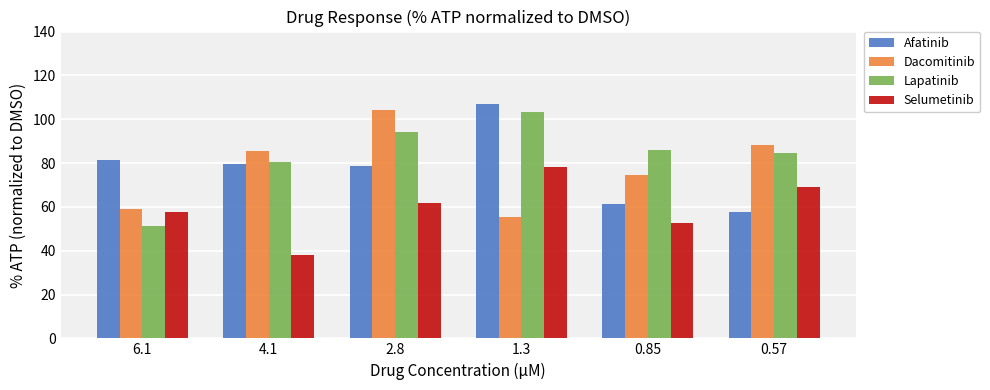

At 0.85, list the series in order from largest to smallest.

Lapatinib, Dacomitinib, Afatinib, Selumetinib